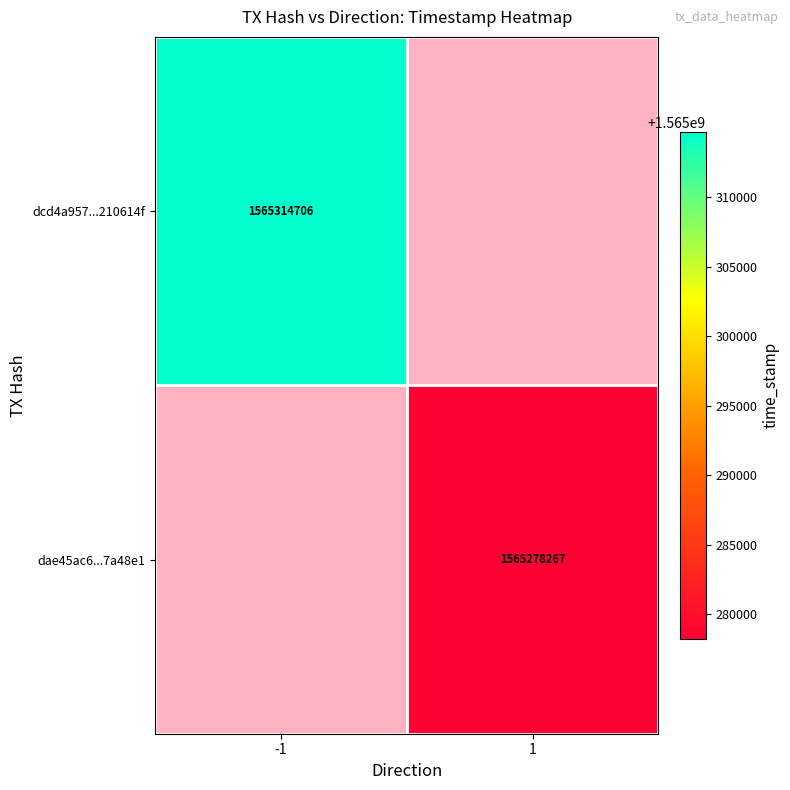

The dae45ac6...7a48e1 series shows 1565278267 at 1. True or false?

True